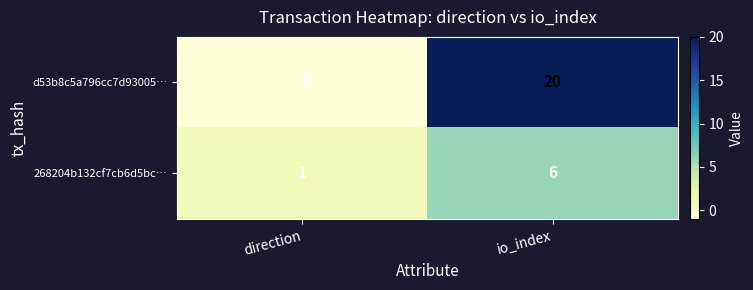

Reading right to left, list all the values displayed in this chart.

d53b8c5a796cc7d93005…: 20	-1
268204b132cf7cb6d5bc…: 6	1